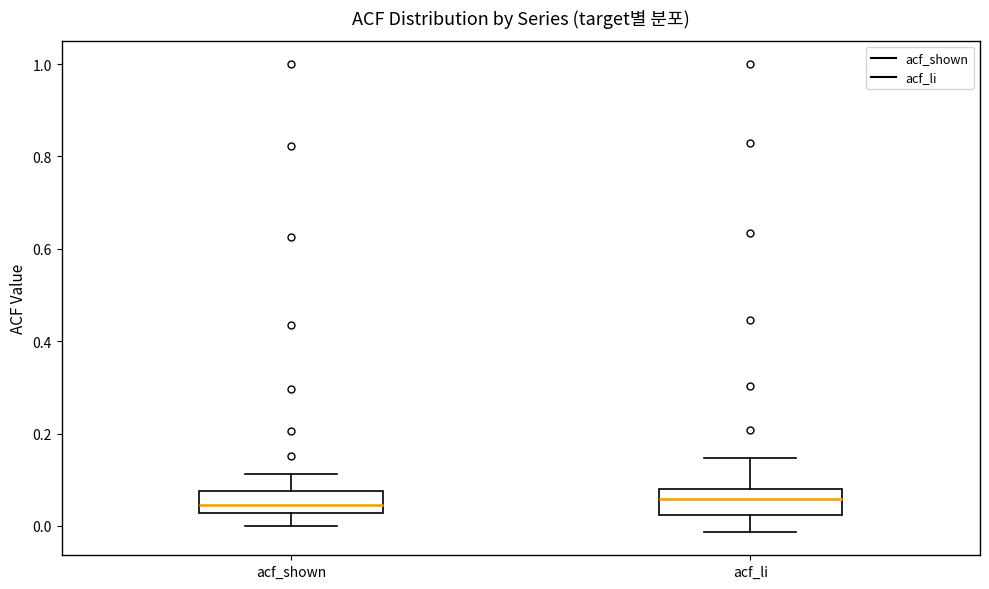

Reading left to right, transcribe this box plot: for each box, give where its median line is, the range the box spans, and where its two whiskers end, as read against the y-axis. The values are not printed on the chart, so give them approximately, as read against the axis.

acf_shown: median 0.04, box 0.02 to 0.08, whiskers 0.00 to 0.12
acf_li: median 0.06, box 0.02 to 0.08, whiskers -0.02 to 0.14